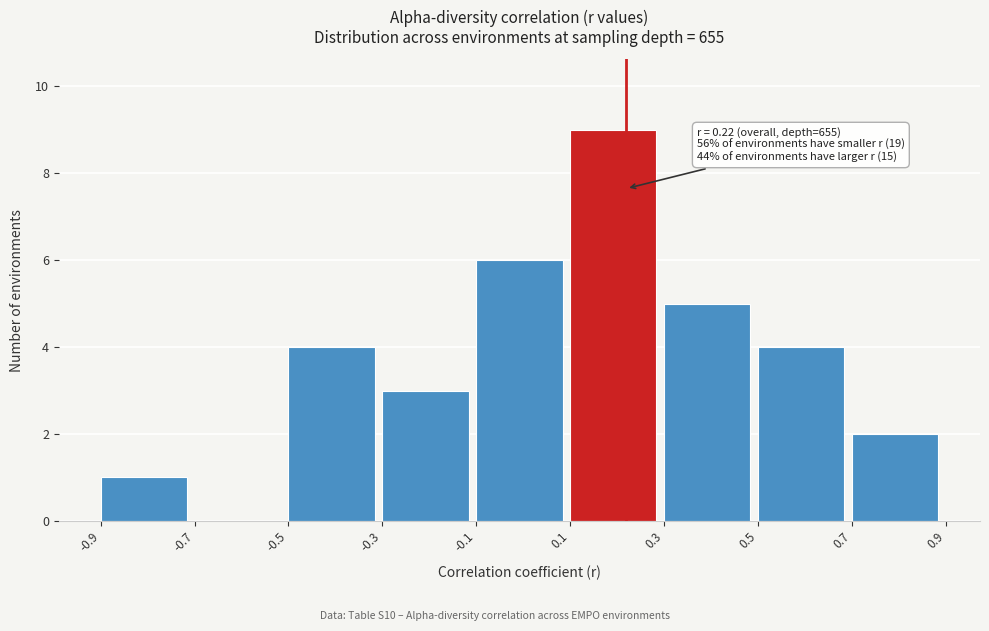

Over which range of the x-axis is the bar tallest?

0.1 to 0.3